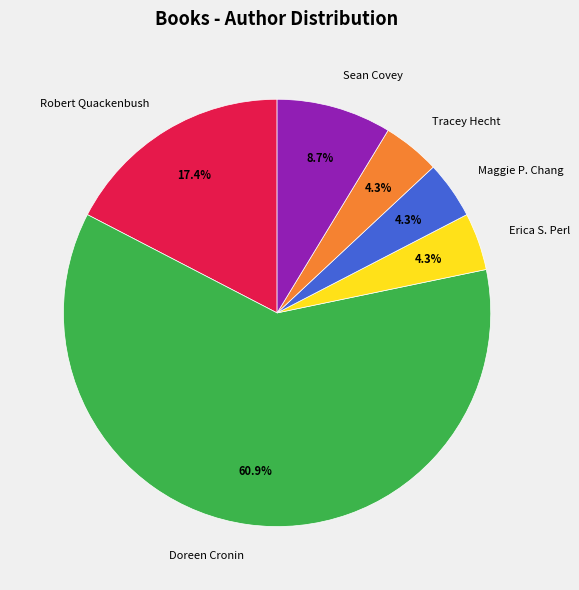

Count the number of slices in the pie.

6